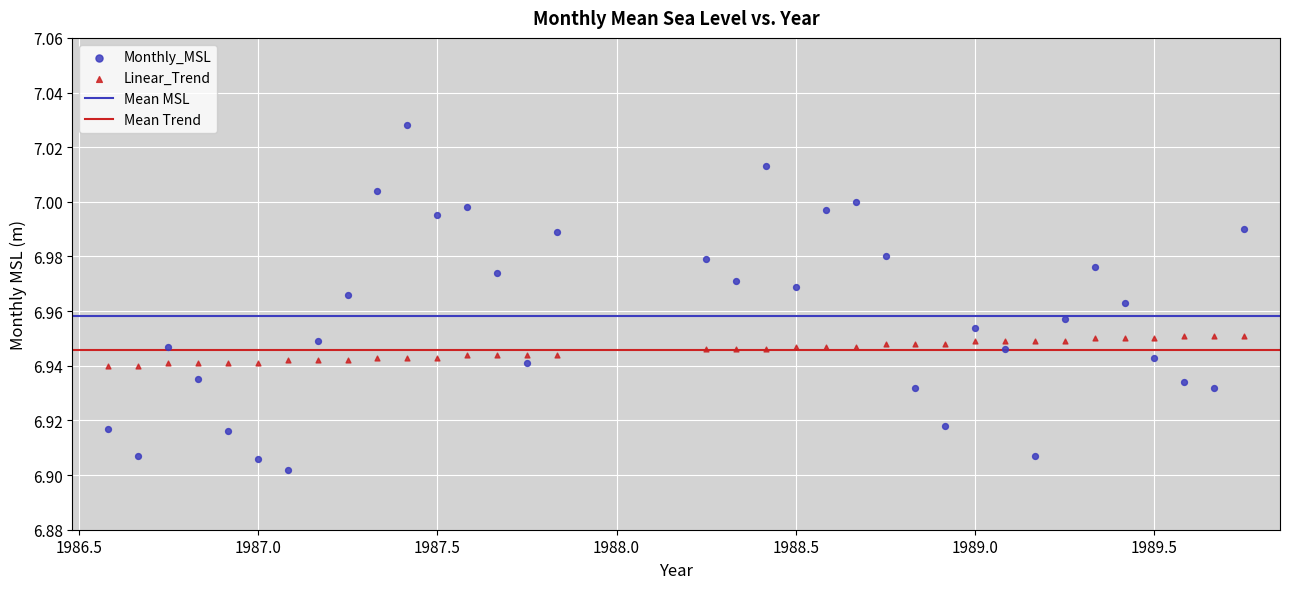

Which series reaches the maximum Y coordinate?

Monthly_MSL